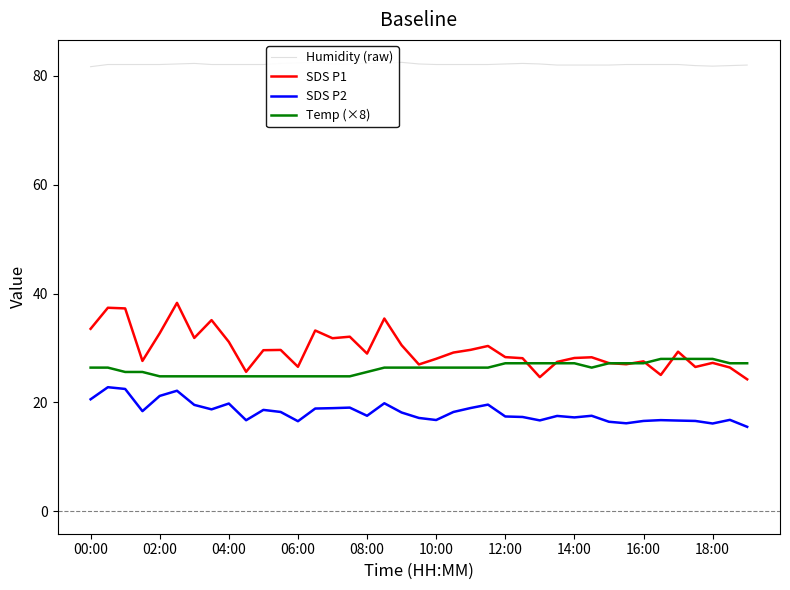

Is this an area chart (filled region under the line)?

No